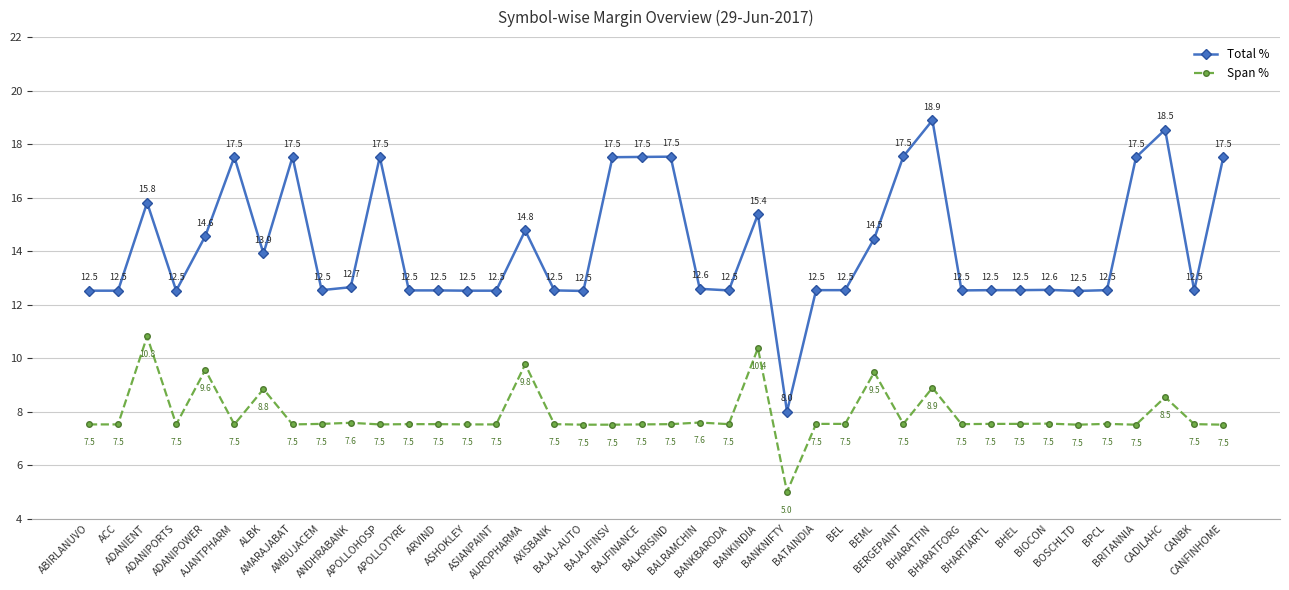

What is the difference between the maximum and minimum values in the Span % series?

5.8